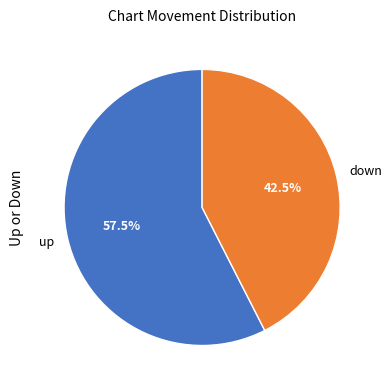

Is there any slice that represents more than half of the pie?

Yes